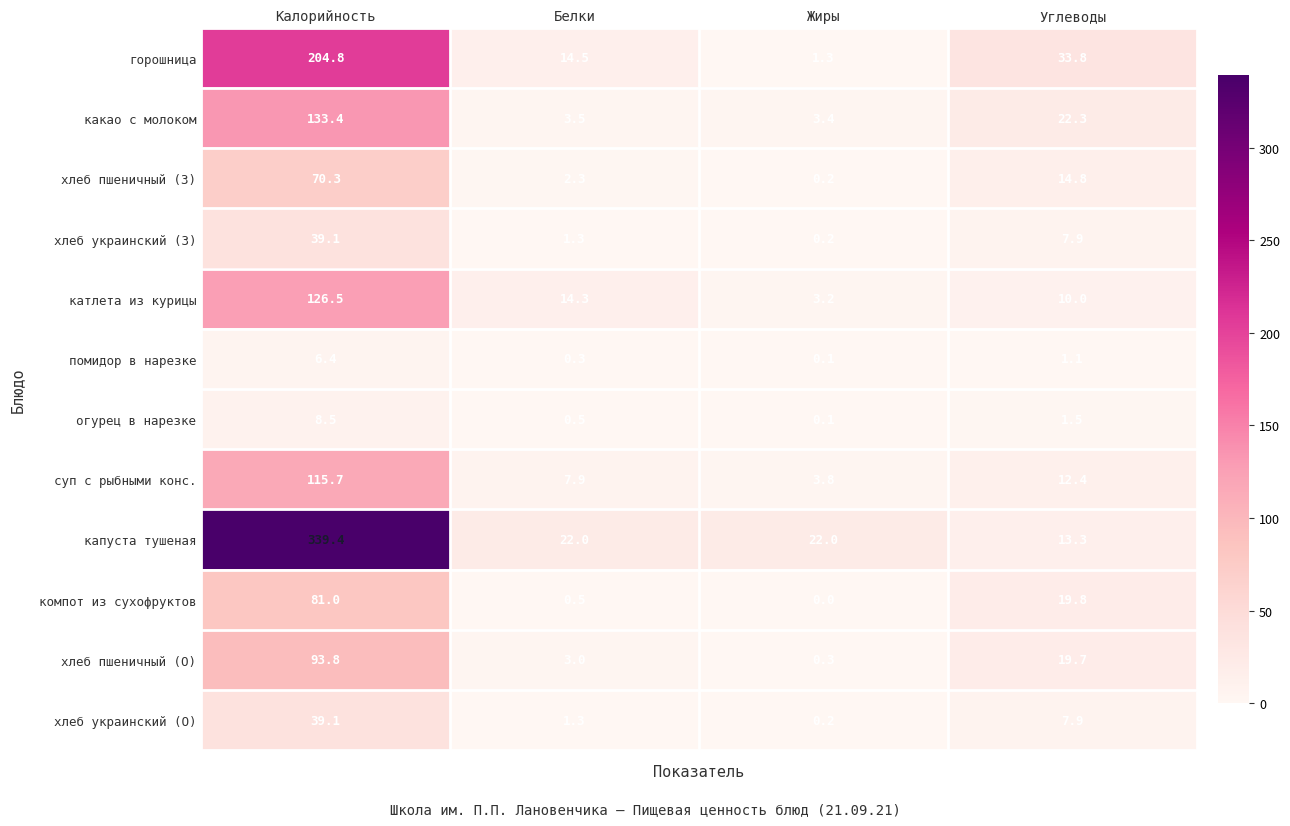

At which label does хлеб украинский (О) reach its minimum?

Жиры